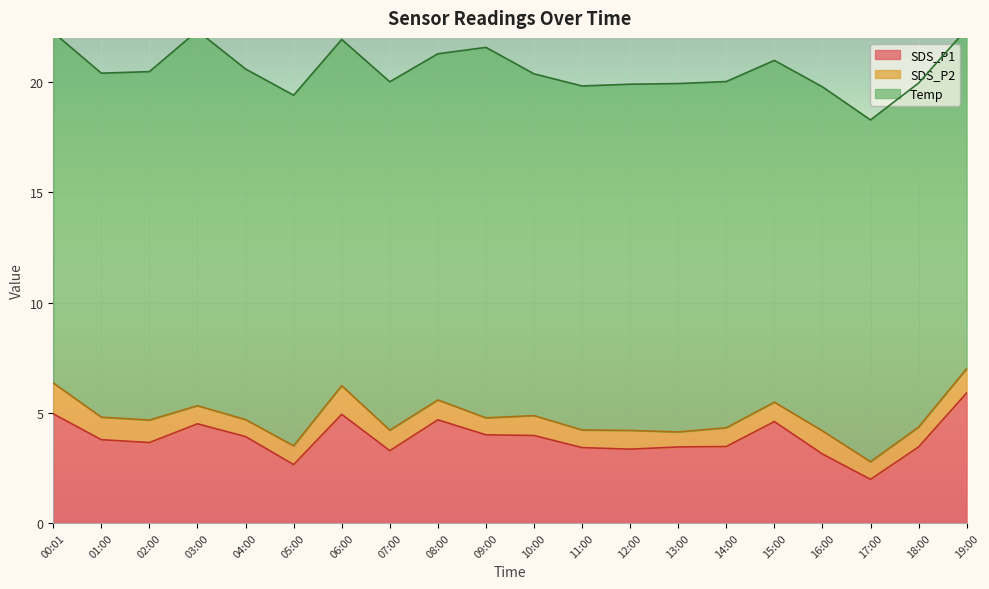

Which series has the widest spread of values?

SDS_P1